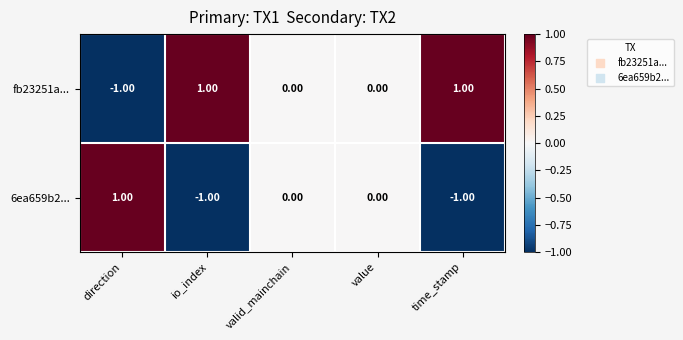

Count the number of categories in the chart.

5